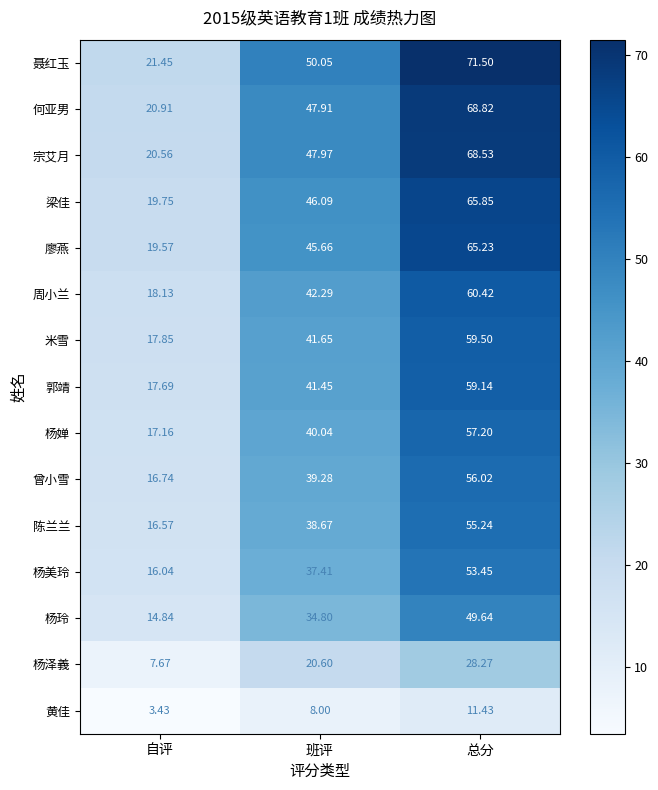

How many series are shown in this chart?

15